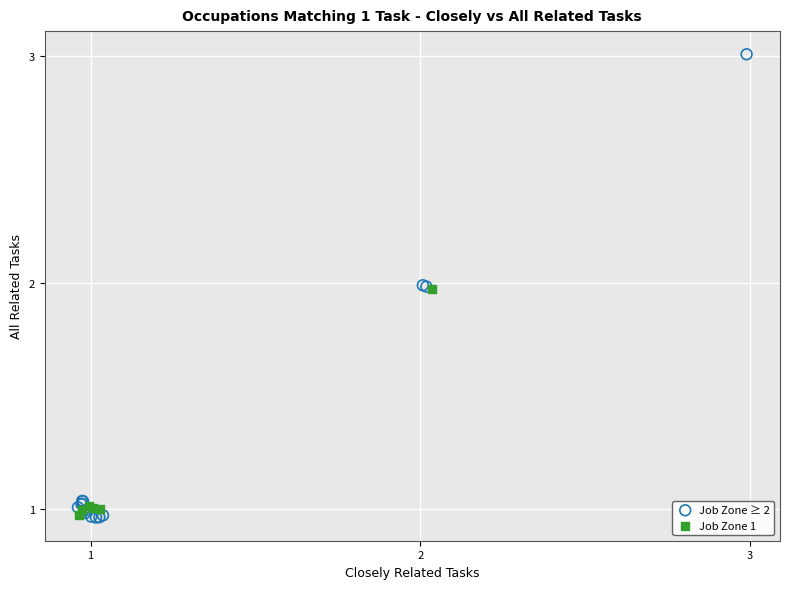

Which series has the largest Y range (max minus min)?

Job Zone ≥ 2